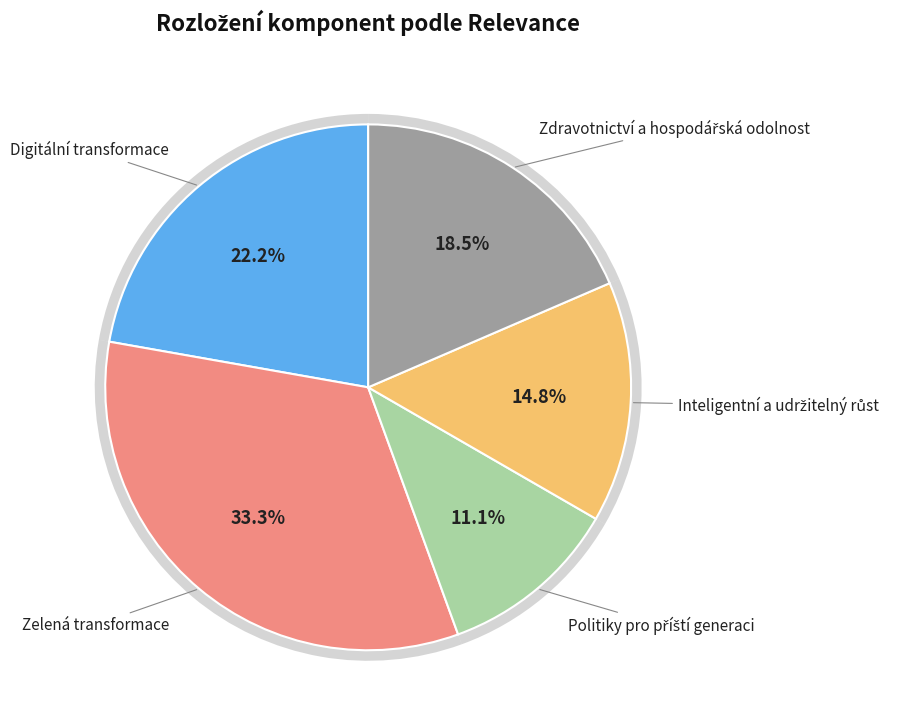

Does any single category account for the majority?

No